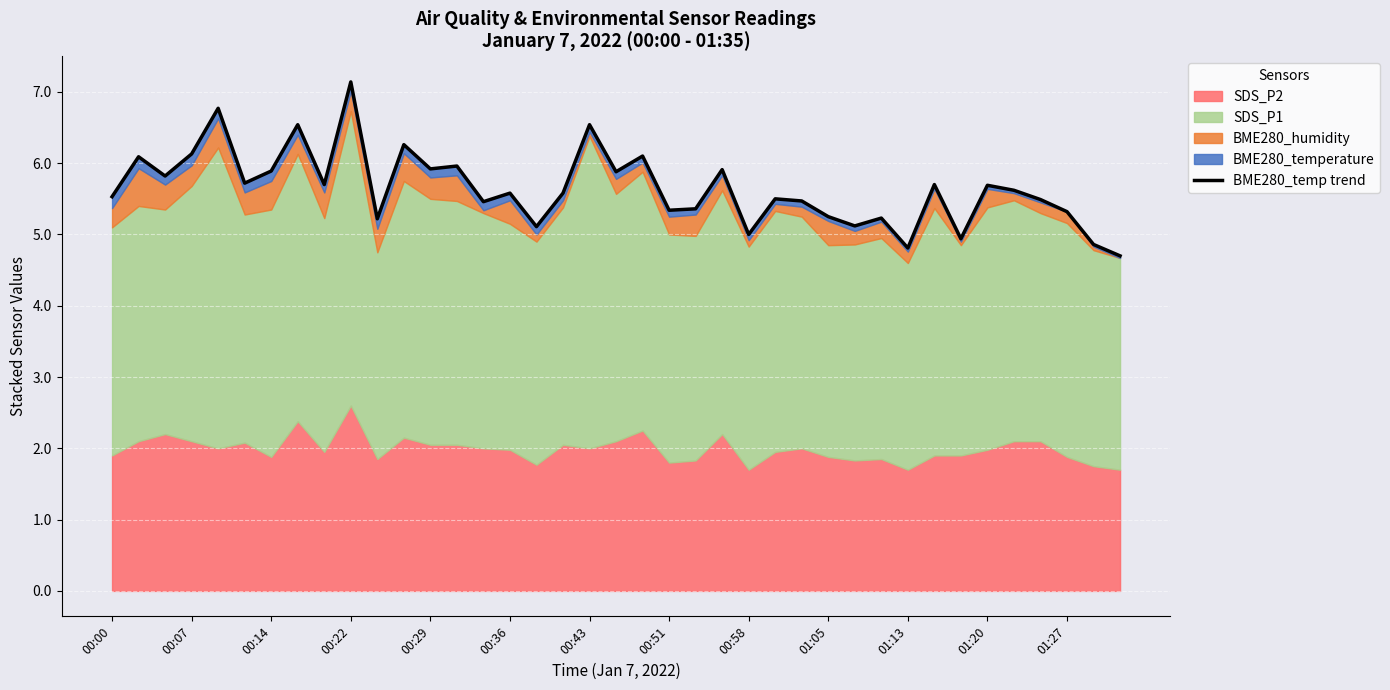

What is the value of the 9th point from the left?

5.7